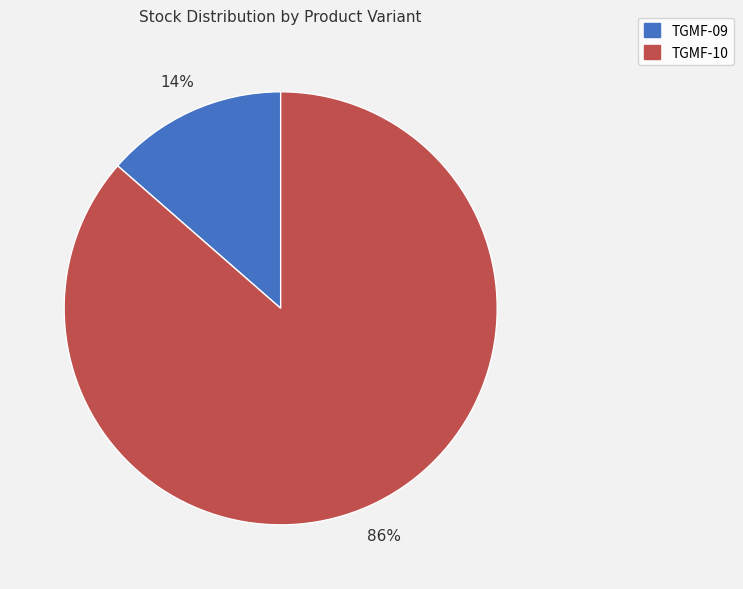

What percentage is the TGMF-10 slice, to the nearest percent?

86%